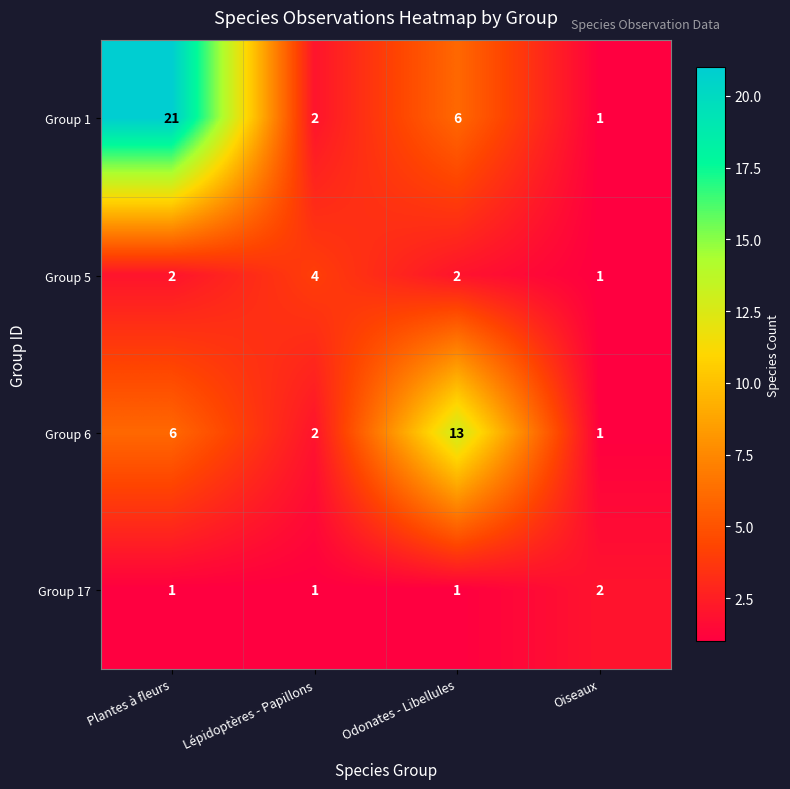

Rank the series by their average value, from lowest to highest.

Group 17, Group 5, Group 6, Group 1